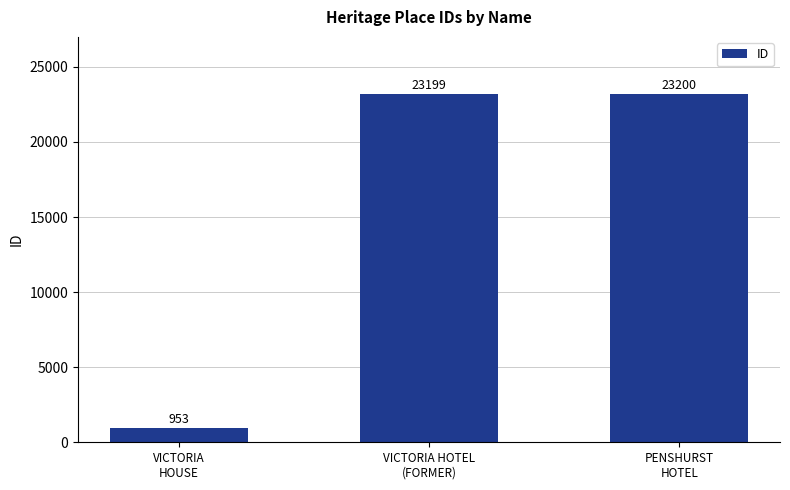

Are the bars horizontal?

No